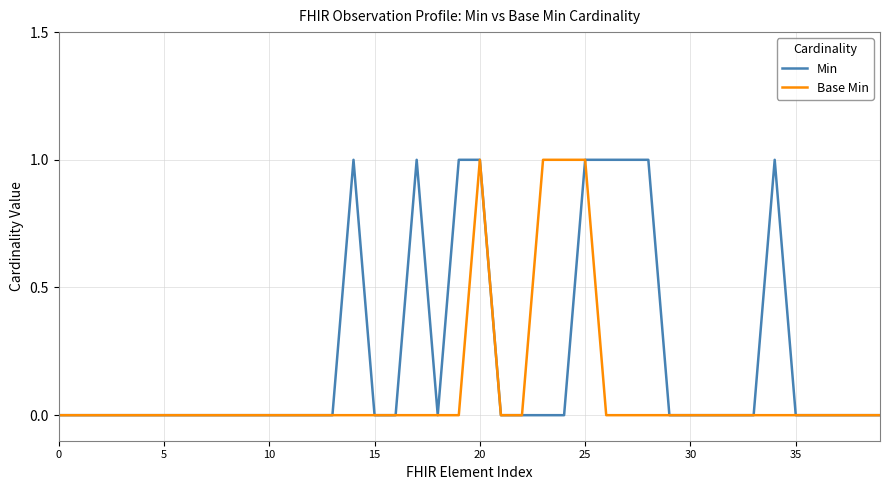

List the series in order of their overall mean, highest first.

Min, Base Min